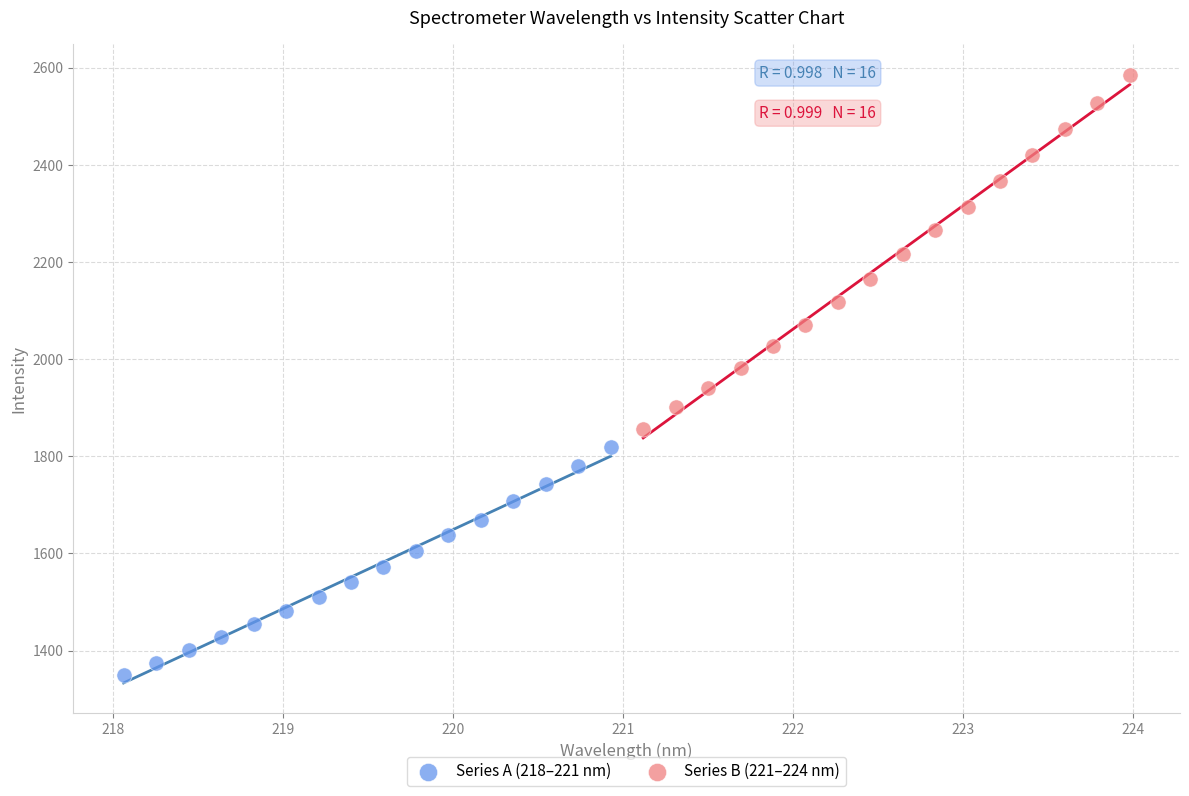

Which series has the largest Y range (max minus min)?

Series B (221–224 nm)